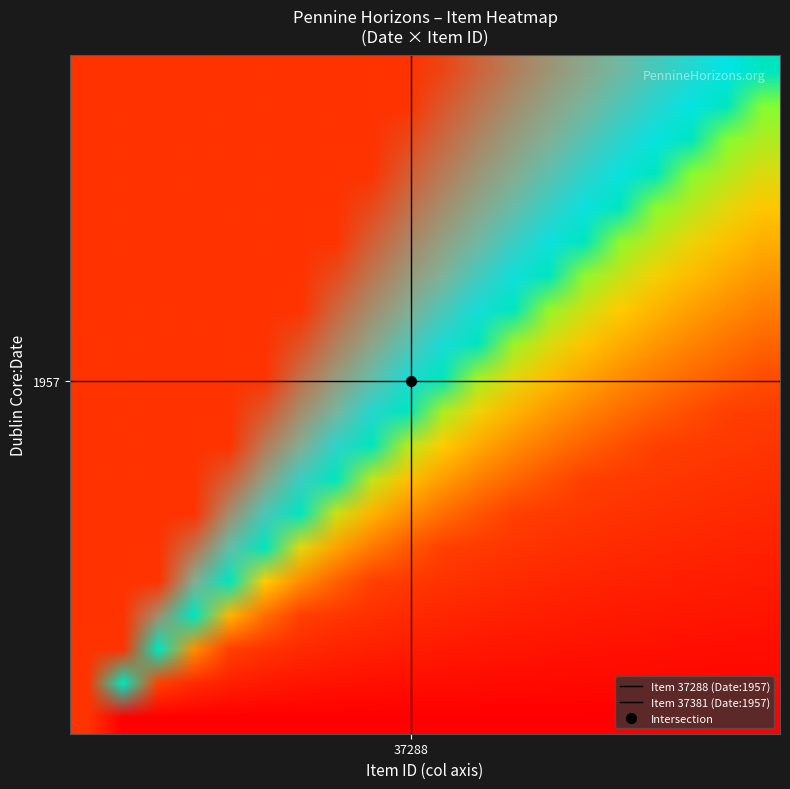

True or false: Item 37288 (Date:1957) has a value of 4.0 at 37288.

False